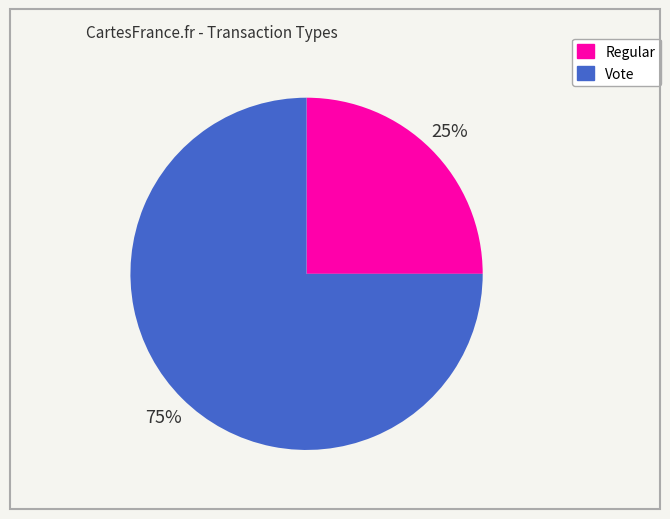

The Regular slice represents 15% of the pie. True or false?

False